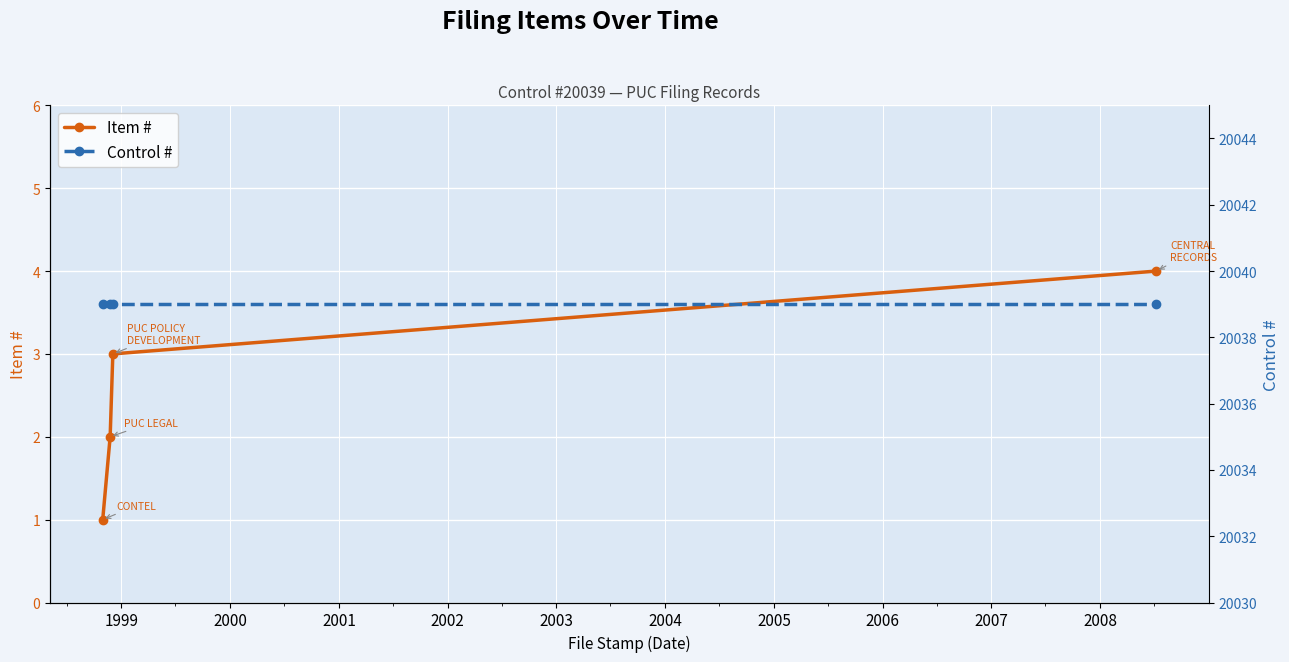

True or false: Item # has more than 0 points higher than both neighbors.

False